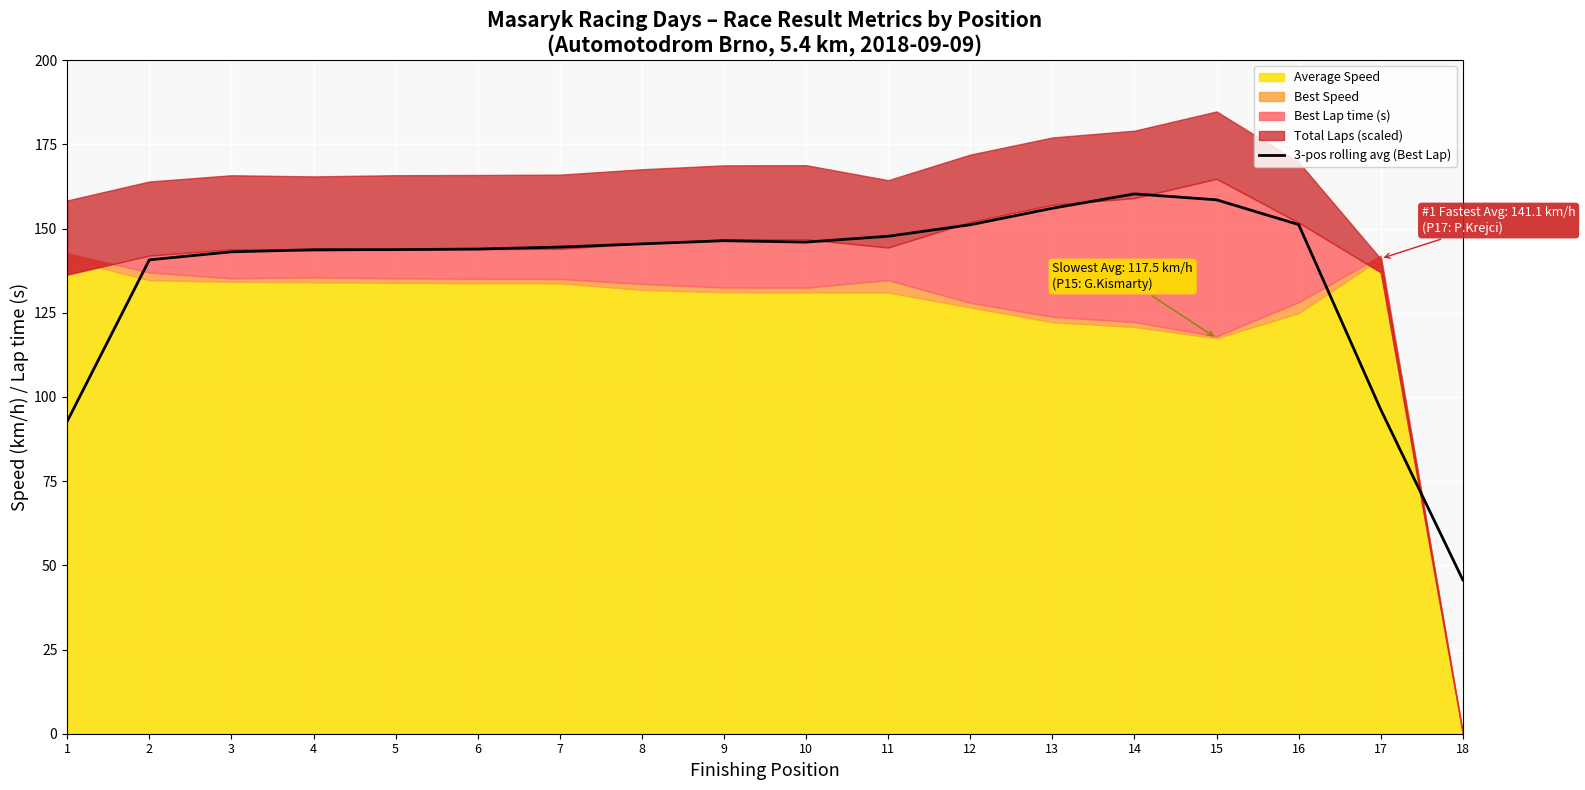

What is the difference between the values at 8 and 2?

4.7